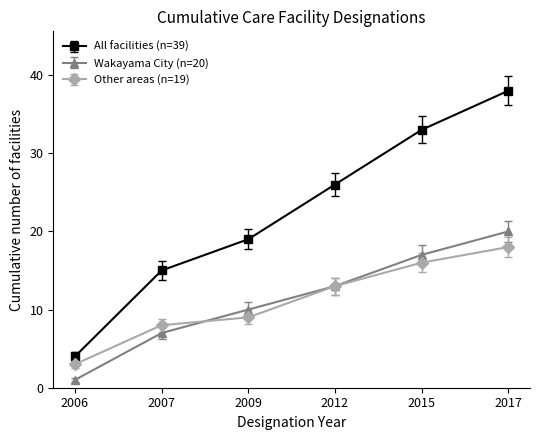

At which category does the chart reach its peak across all series?

2017